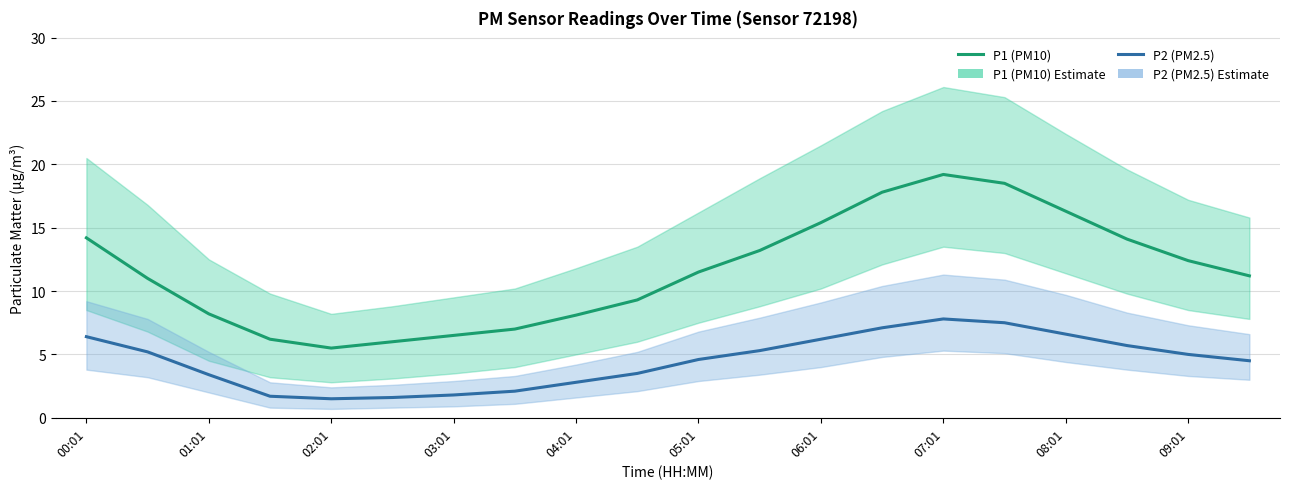

Reading left to right, list all the values displayed in this chart.

P1 (PM10): 14.2	11.0	8.2	6.2	5.5	6.0	6.5	7.0	8.1	9.3	11.5	13.2	15.4	17.8	19.2	18.5	16.3	14.1	12.4	11.2
P2 (PM2.5): 6.4	5.2	3.4	1.7	1.5	1.6	1.8	2.1	2.8	3.5	4.6	5.3	6.2	7.1	7.8	7.5	6.6	5.7	5.0	4.5